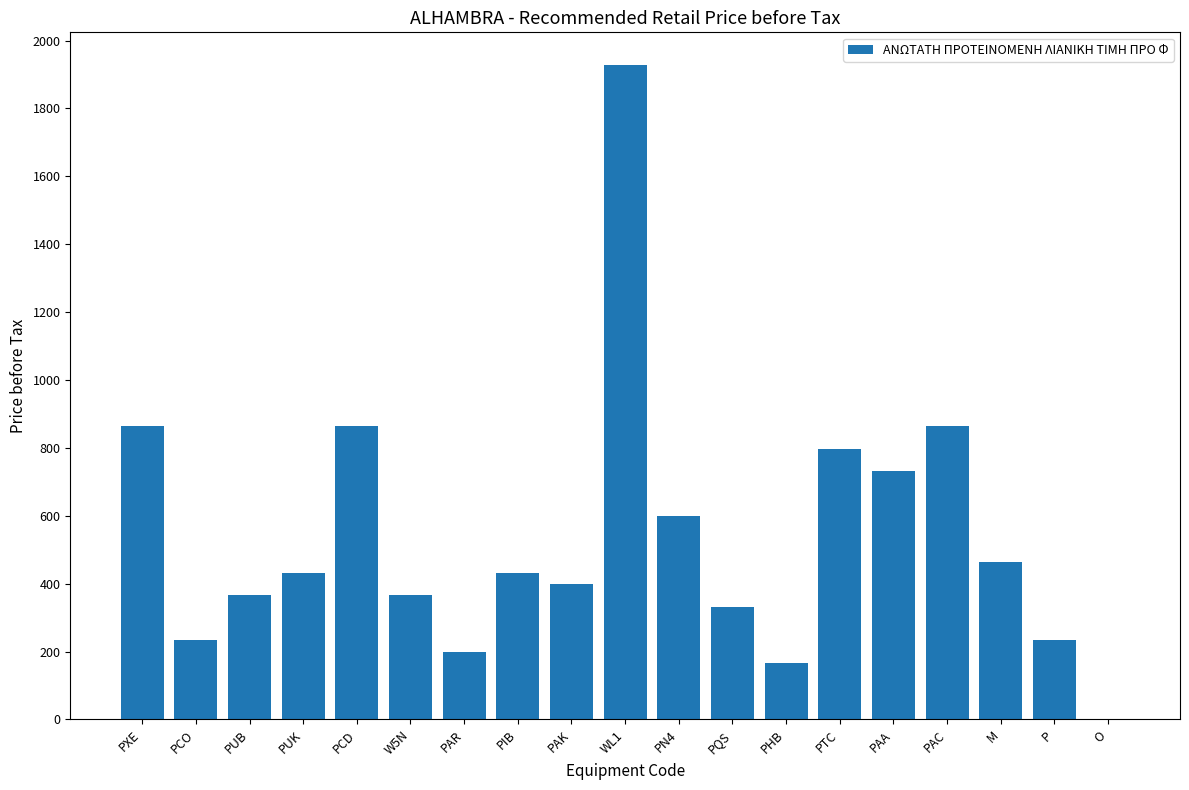

At which category does the chart reach its peak across all series?

WL1